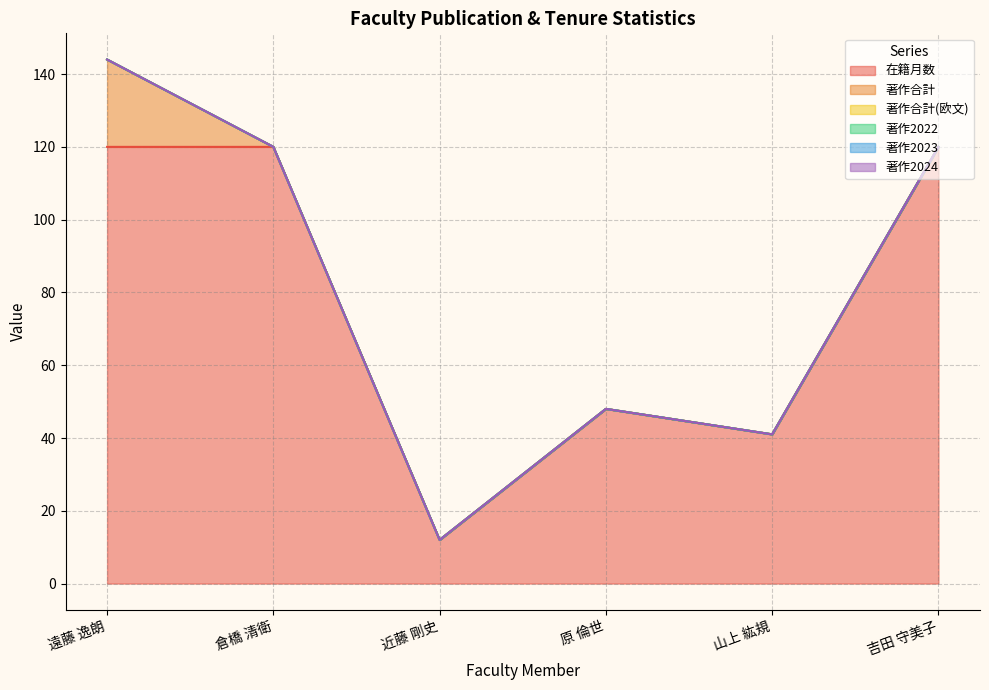

Reading left to right, transcribe all the data shown in this chart.

在籍月数: 遠藤 逸朗=120	倉橋 清衛=120	近藤 剛史=12	原 倫世=48	山上 紘規=41	吉田 守美子=120
著作合計: 遠藤 逸朗=24	倉橋 清衛=0	近藤 剛史=0	原 倫世=0	山上 紘規=0	吉田 守美子=0
著作合計(欧文): 遠藤 逸朗=0	倉橋 清衛=0	近藤 剛史=0	原 倫世=0	山上 紘規=0	吉田 守美子=0
著作2022: 遠藤 逸朗=0	倉橋 清衛=0	近藤 剛史=0	原 倫世=0	山上 紘規=0	吉田 守美子=0
著作2023: 遠藤 逸朗=0	倉橋 清衛=0	近藤 剛史=0	原 倫世=0	山上 紘規=0	吉田 守美子=0
著作2024: 遠藤 逸朗=0	倉橋 清衛=0	近藤 剛史=0	原 倫世=0	山上 紘規=0	吉田 守美子=0